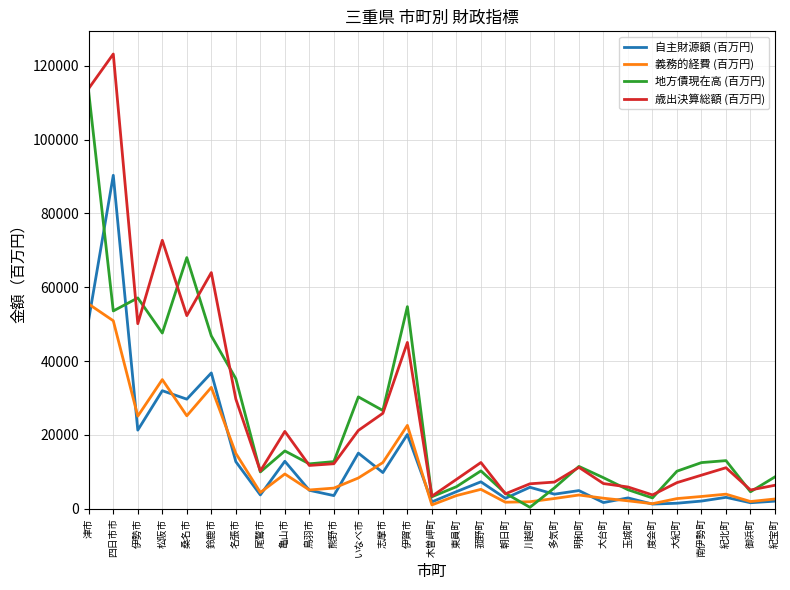

Does the chart display data point markers on the line(s)?

No